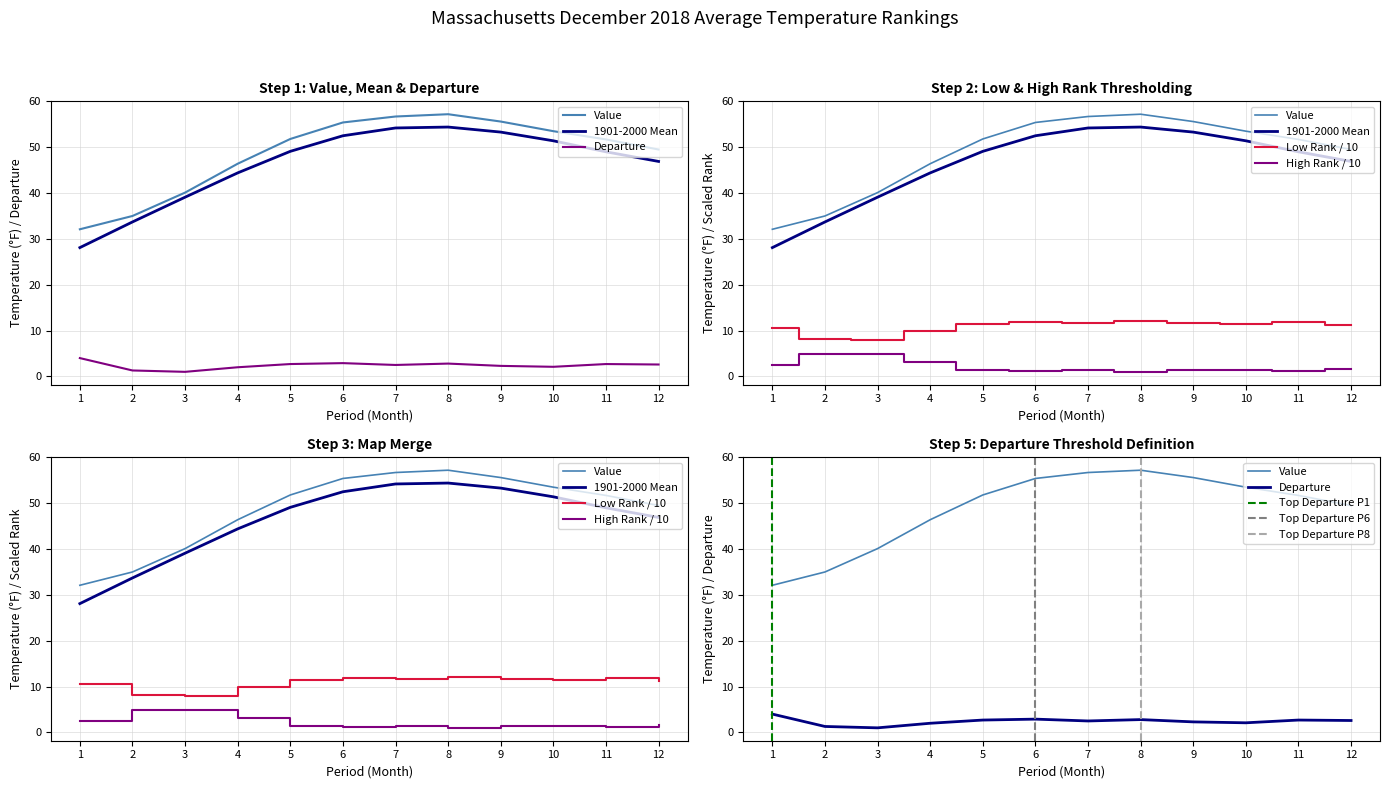

True or false: 1901-2000 Mean and Departure cross at least once.

False